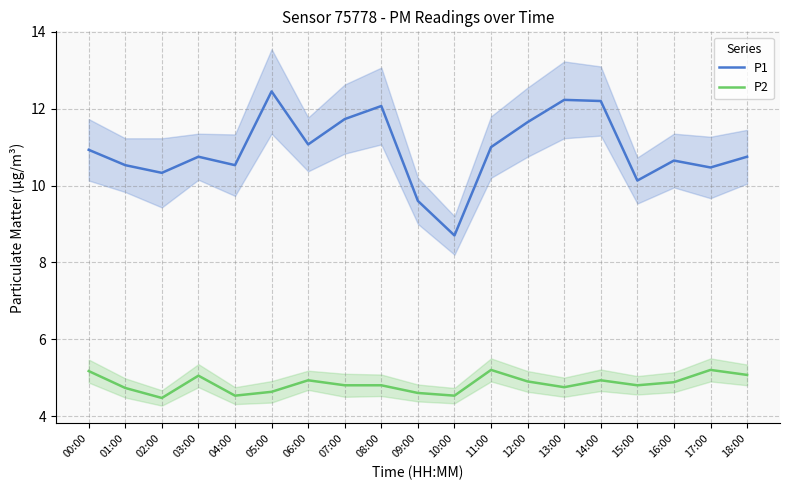

At how many categories does at least one series exceed 11?

7